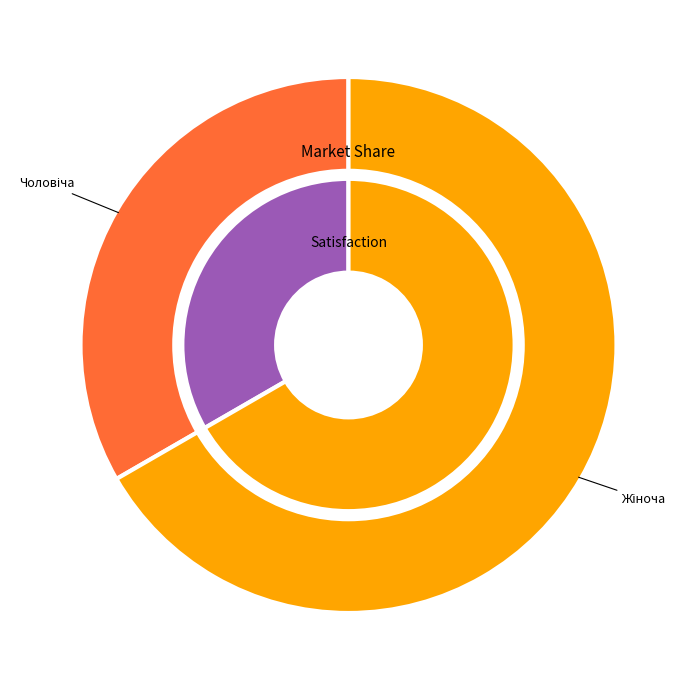

Is it true that Жіноча is 76% of the pie?

False